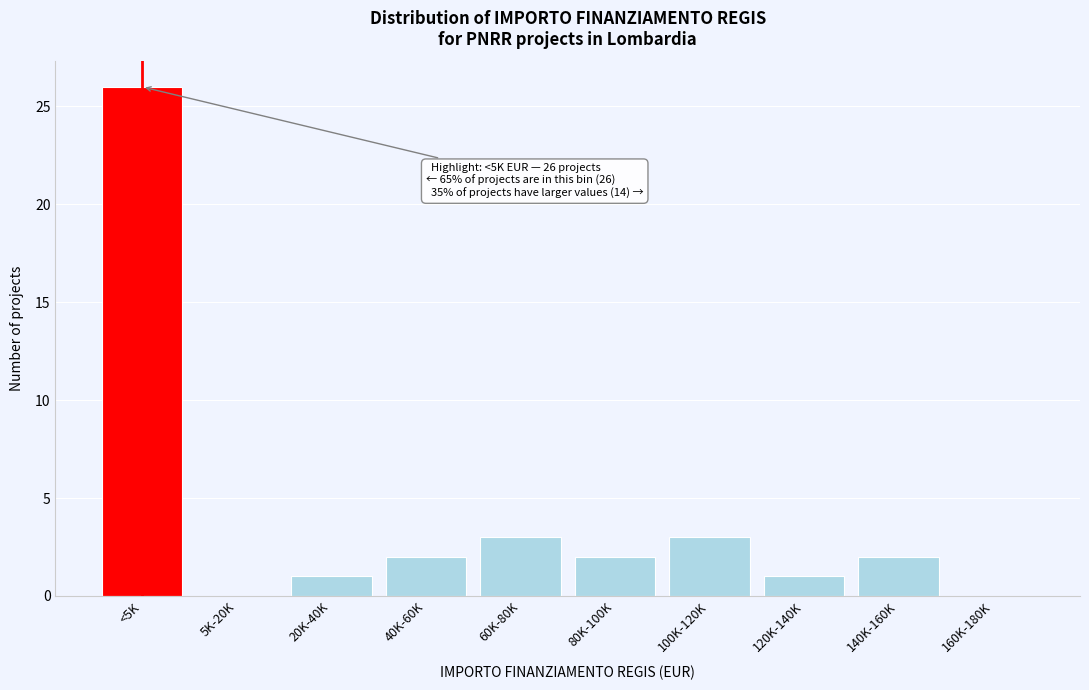

Reading right to left, transcribe all the data shown in this chart.

160K-180K=0	140K-160K=2	120K-140K=1	100K-120K=3	80K-100K=2	60K-80K=3	40K-60K=2	20K-40K=1	5K-20K=0	<5K=26